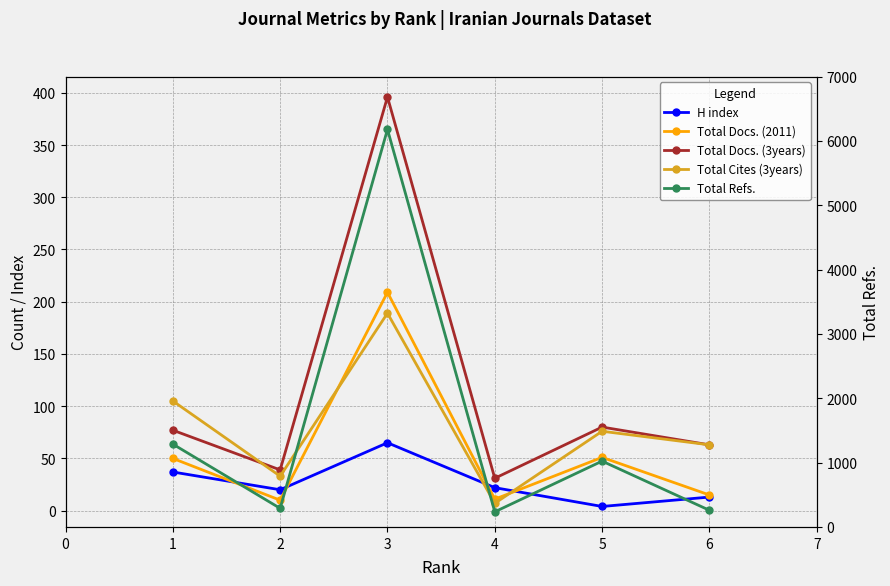

In H index, how many points are lower than both neighbors (excluding endpoints)?

2